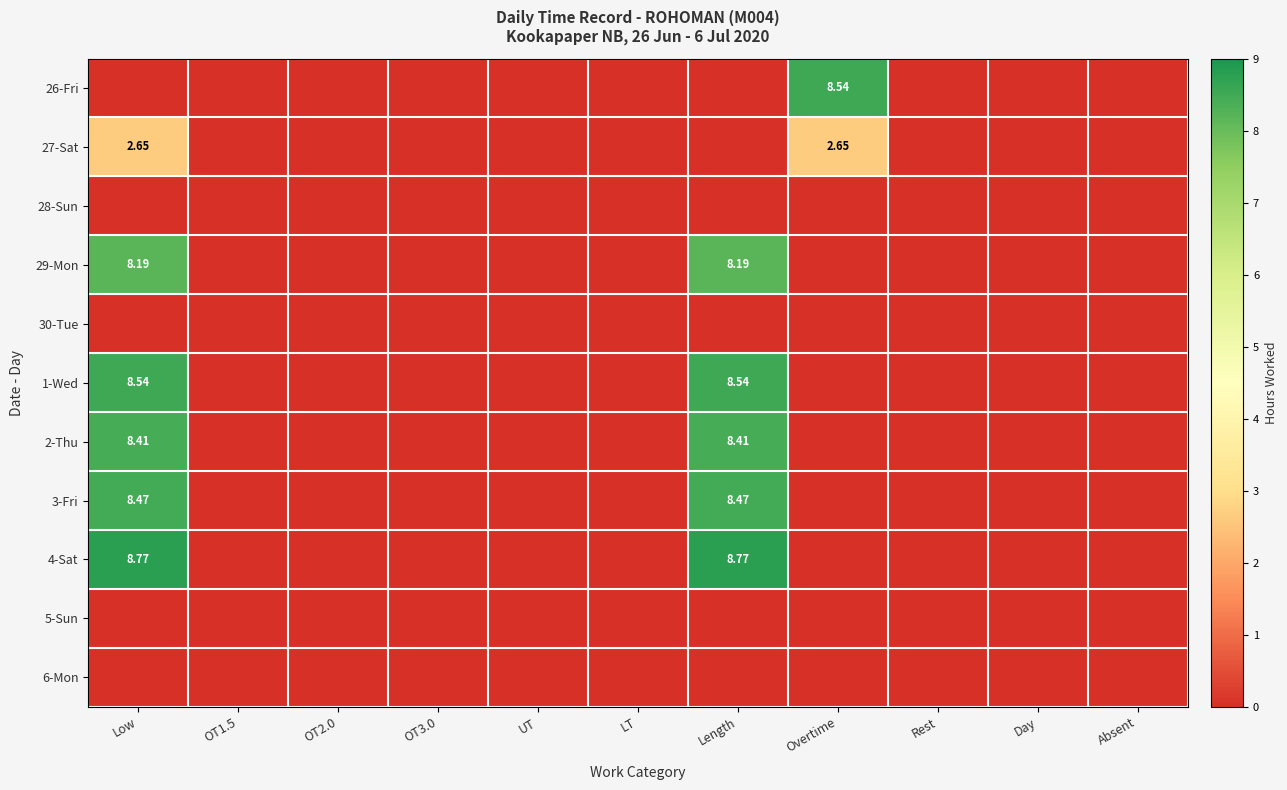

Which category has the lowest value in the 5-Sun series?

Low